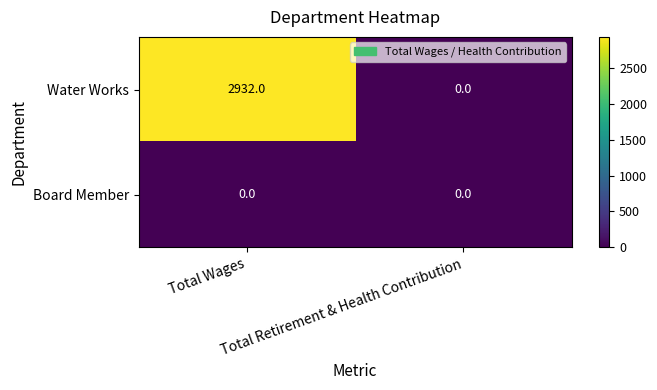

List the series in order of their peak value, highest first.

Water Works, Board Member